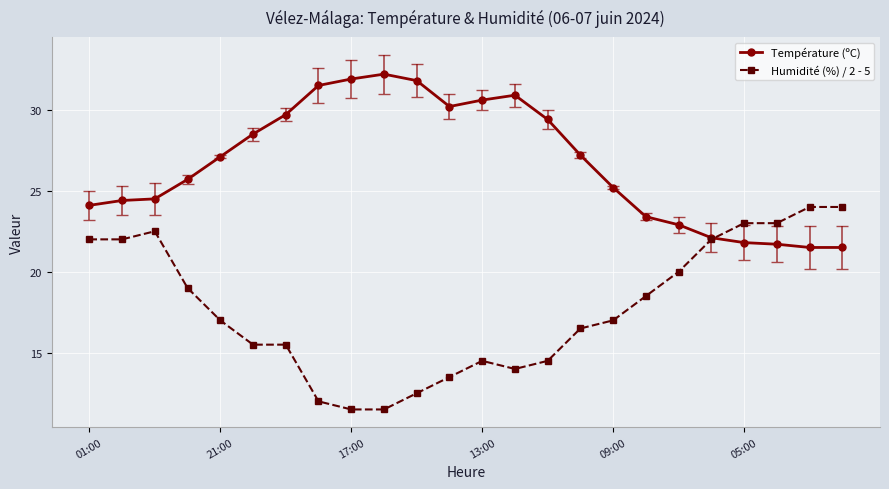

Which series has the largest total across all categories?

Température (ºC)